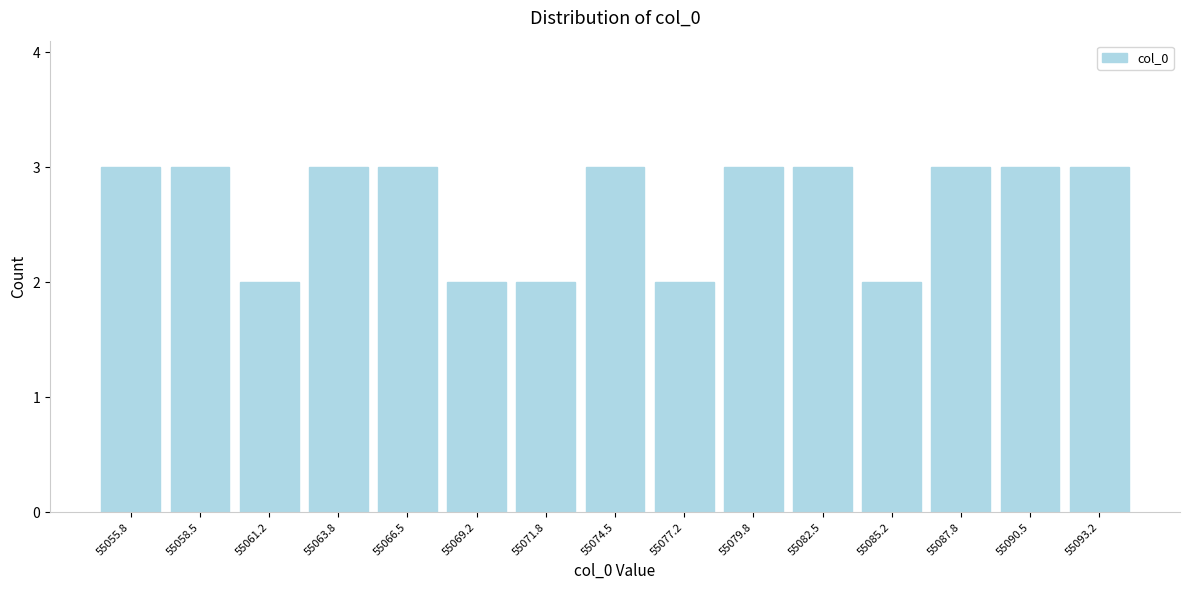

Reading left to right, list every bar in this chart as the range it spans on the x-axis followed by its height. Neither the bar edges nor the heights are printed on the chart, so give them approximately, as read against the axes.

55054.5 to 55057.0: 3
55057.0 to 55060.0: 3
55060.0 to 55062.5: 2
55062.5 to 55065.0: 3
55065.0 to 55068.0: 3
55068.0 to 55070.5: 2
55070.5 to 55073.0: 2
55073.0 to 55076.0: 3
55076.0 to 55078.5: 2
55078.5 to 55081.0: 3
55081.0 to 55084.0: 3
55084.0 to 55086.5: 2
55086.5 to 55089.0: 3
55089.0 to 55092.0: 3
55092.0 to 55094.5: 3